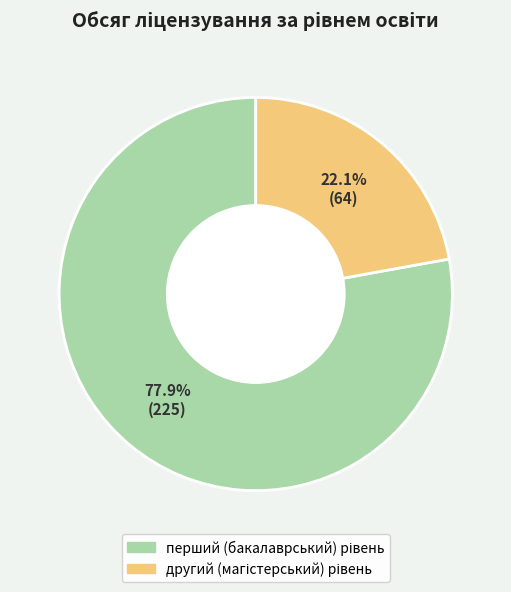

Is there any slice that represents more than half of the pie?

Yes